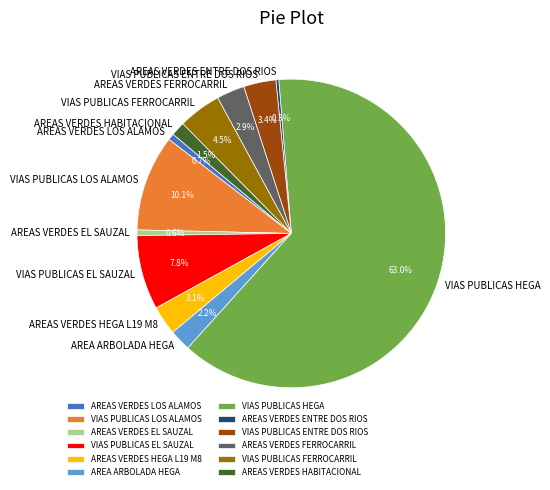

The AREAS VERDES EL SAUZAL slice represents 11% of the pie. True or false?

False